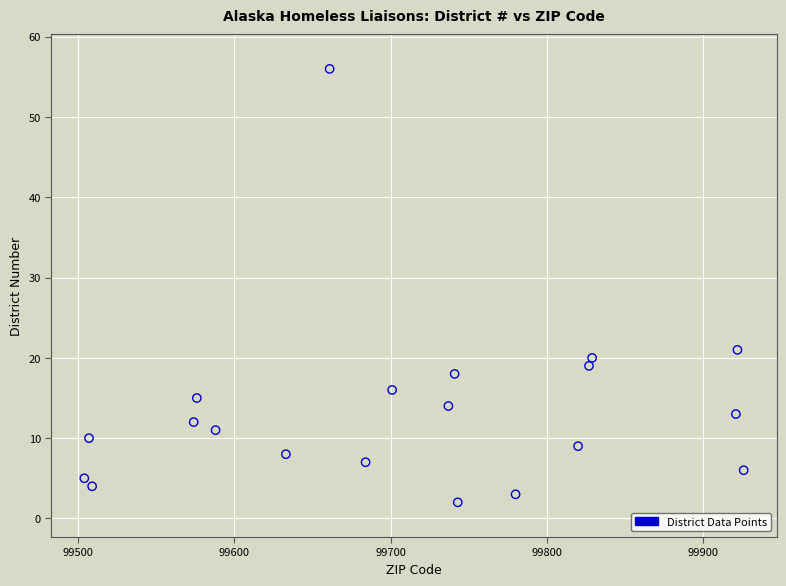

What is the range of Y values (max minus min)?

54